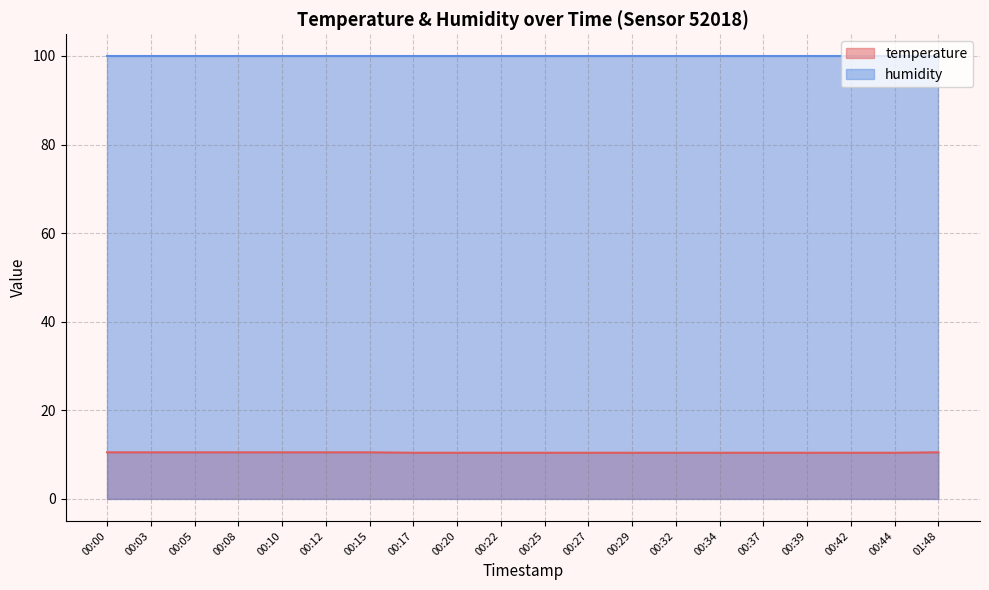

What position from the left is 00:27?

12